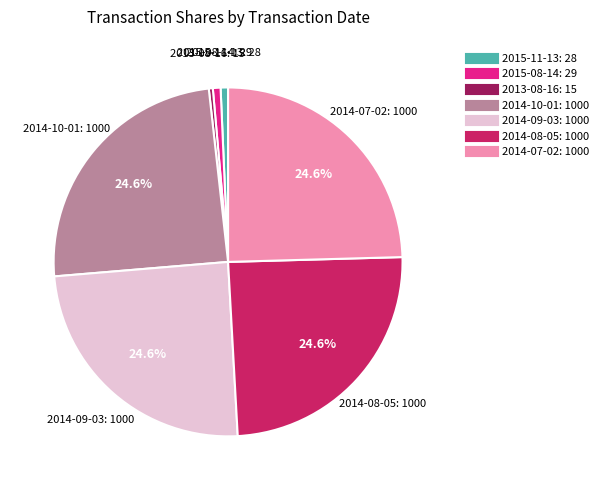

Is it true that 2015-08-14 is 1% of the pie?

True